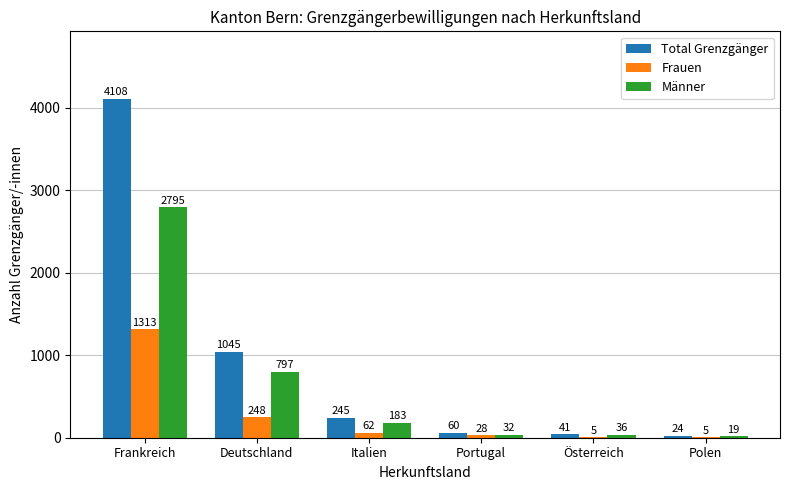

Are the bars grouped side by side (vs. stacked)?

Yes